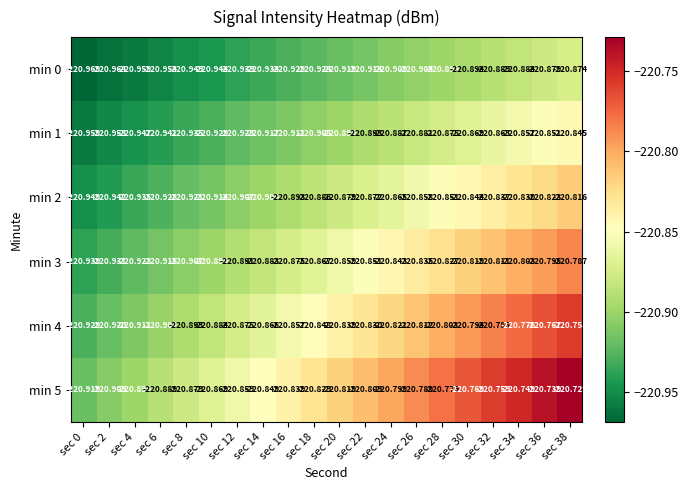

At which category does the chart reach its peak across all series?

sec 38